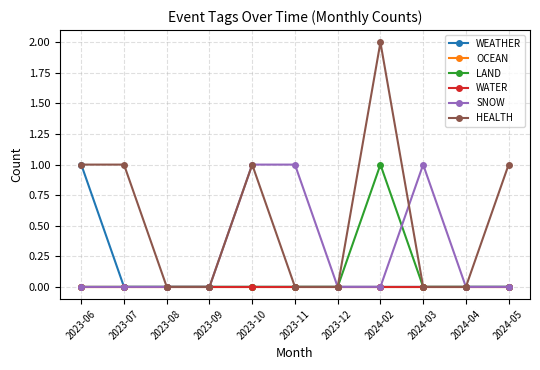

Reading right to left, list all the values displayed in this chart.

WEATHER: 2024-05=0	2024-04=0	2024-03=0	2024-02=0	2023-12=0	2023-11=0	2023-10=0	2023-09=0	2023-08=0	2023-07=0	2023-06=1
OCEAN: 2024-05=0	2024-04=0	2024-03=0	2024-02=0	2023-12=0	2023-11=0	2023-10=0	2023-09=0	2023-08=0	2023-07=0	2023-06=0
LAND: 2024-05=0	2024-04=0	2024-03=0	2024-02=1	2023-12=0	2023-11=0	2023-10=0	2023-09=0	2023-08=0	2023-07=0	2023-06=0
WATER: 2024-05=0	2024-04=0	2024-03=0	2024-02=0	2023-12=0	2023-11=0	2023-10=0	2023-09=0	2023-08=0	2023-07=0	2023-06=0
SNOW: 2024-05=0	2024-04=0	2024-03=1	2024-02=0	2023-12=0	2023-11=1	2023-10=1	2023-09=0	2023-08=0	2023-07=0	2023-06=0
HEALTH: 2024-05=1	2024-04=0	2024-03=0	2024-02=2	2023-12=0	2023-11=0	2023-10=1	2023-09=0	2023-08=0	2023-07=1	2023-06=1